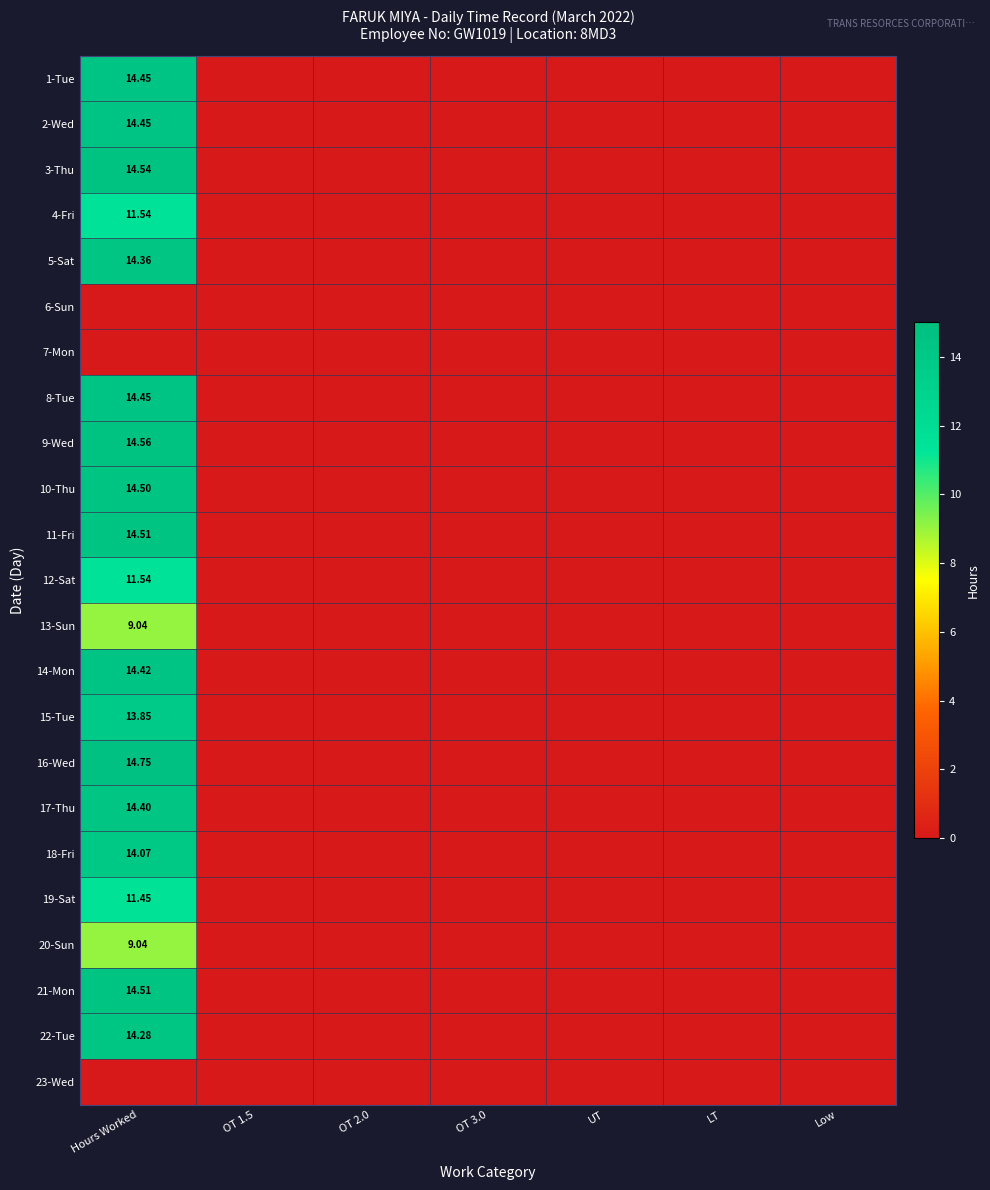

How many series are shown in this chart?

23